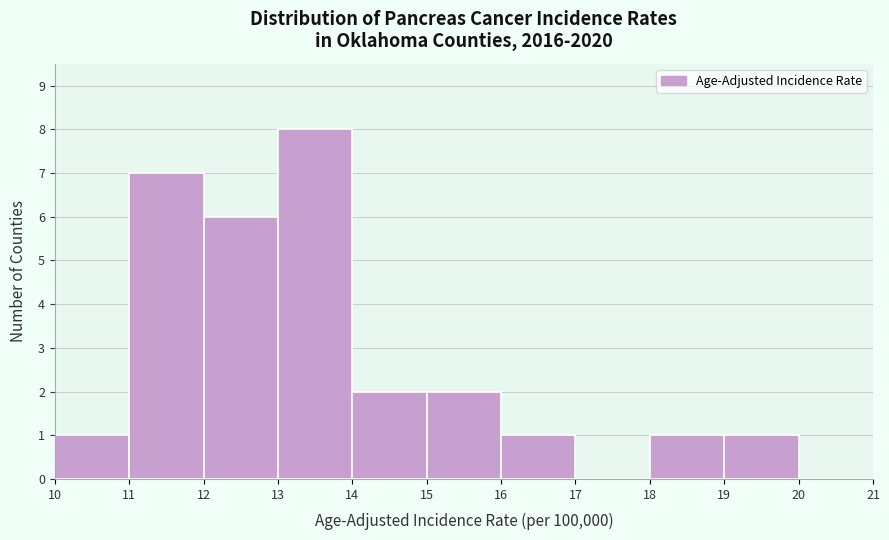

Reading left to right, transcribe this chart: for each bar, give the range it covers on the x-axis and its height. The values are not printed on the chart, so give them approximately, as read against the axis.

10 to 11: 1
11 to 12: 7
12 to 13: 6
13 to 14: 8
14 to 15: 2
15 to 16: 2
16 to 17: 1
17 to 18: 0
18 to 19: 1
19 to 20: 1
20 to 21: 0